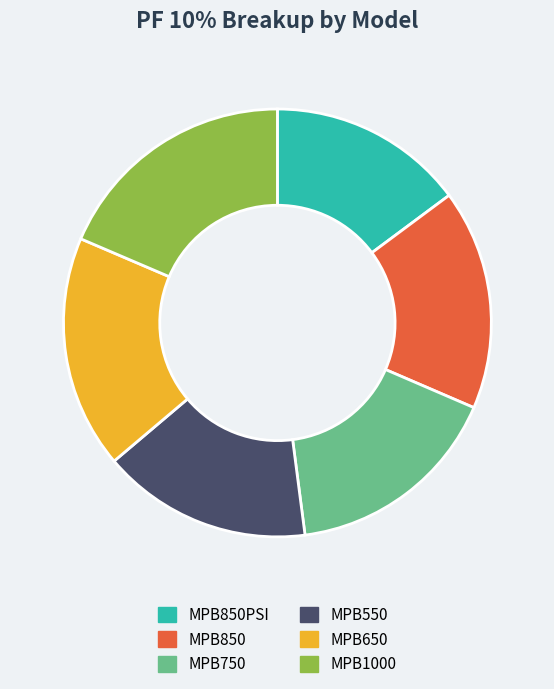

How many segments does this pie chart have?

6